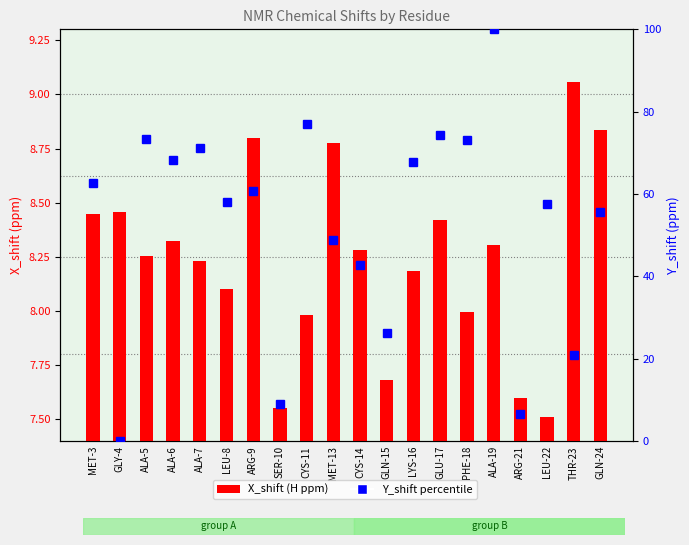

At how many categories does at least one series exceed 47?

14